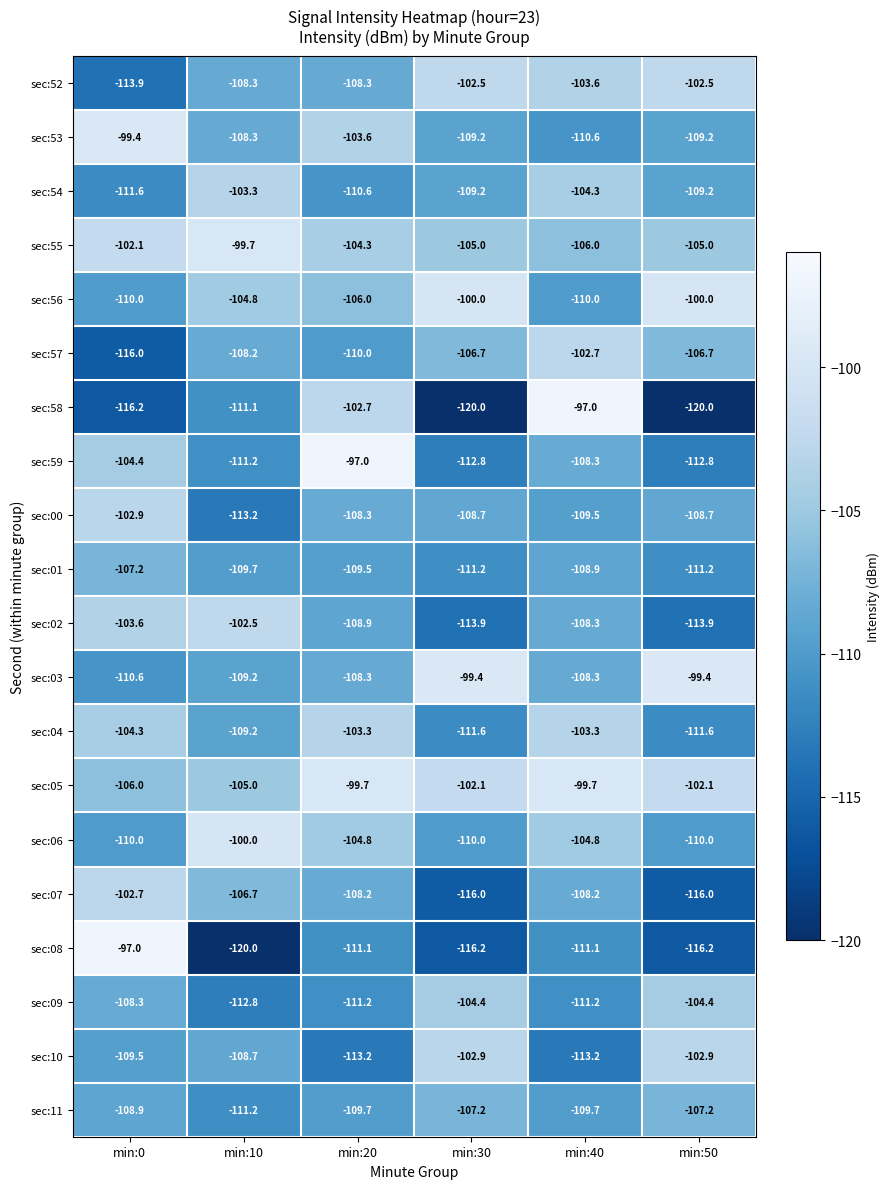

Which series changed the most between min:0 and min:30?

sec:08